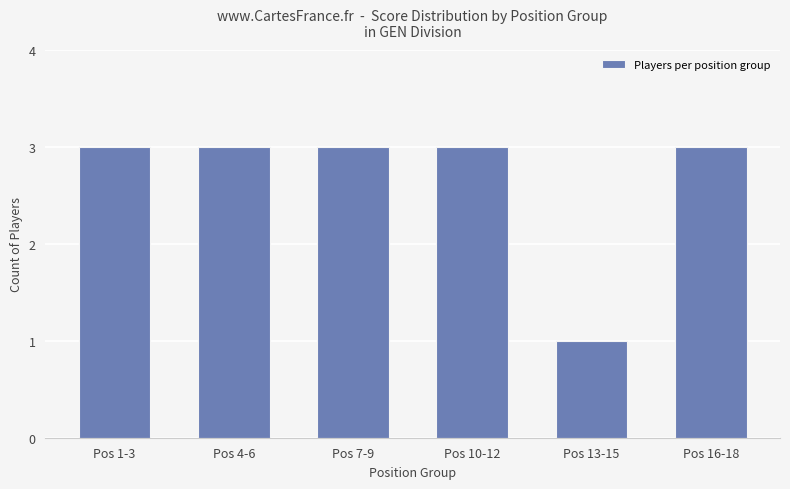

What is the difference between the maximum and minimum values?

2